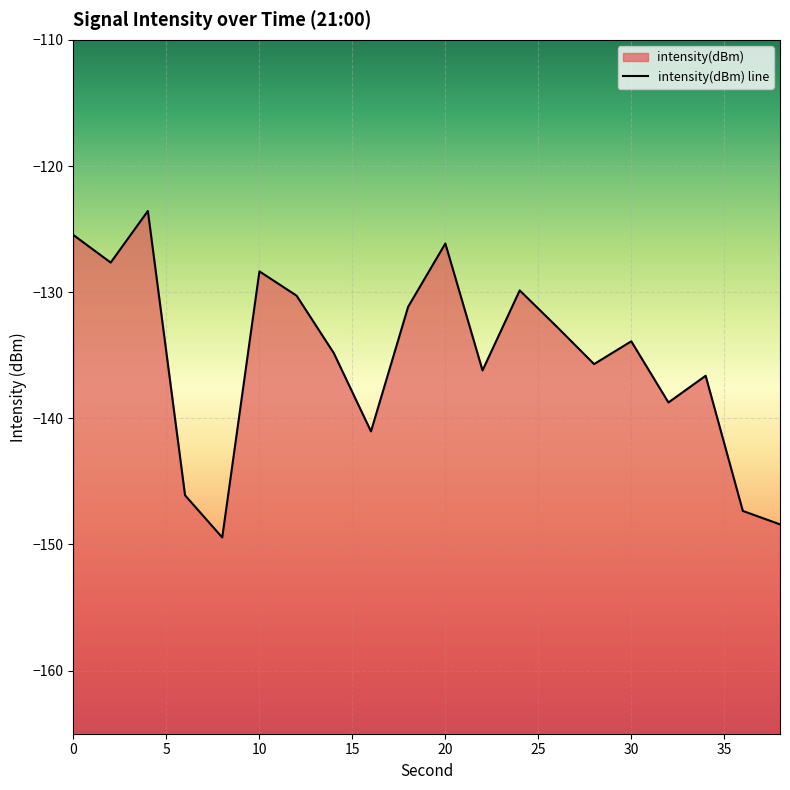

How many series are shown in this chart?

1